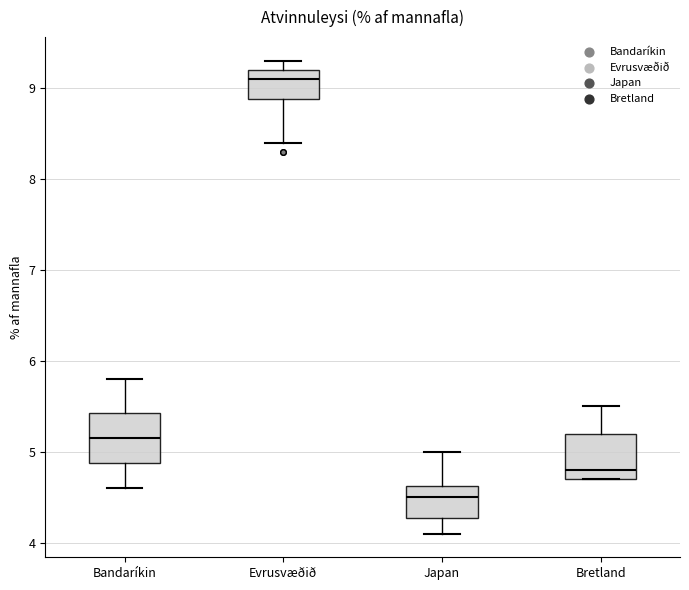

Where is the upper edge of the box for Evrusvæðið on the y-axis? The values are not printed on the chart, so give them approximately, as read against the axis.

9.2